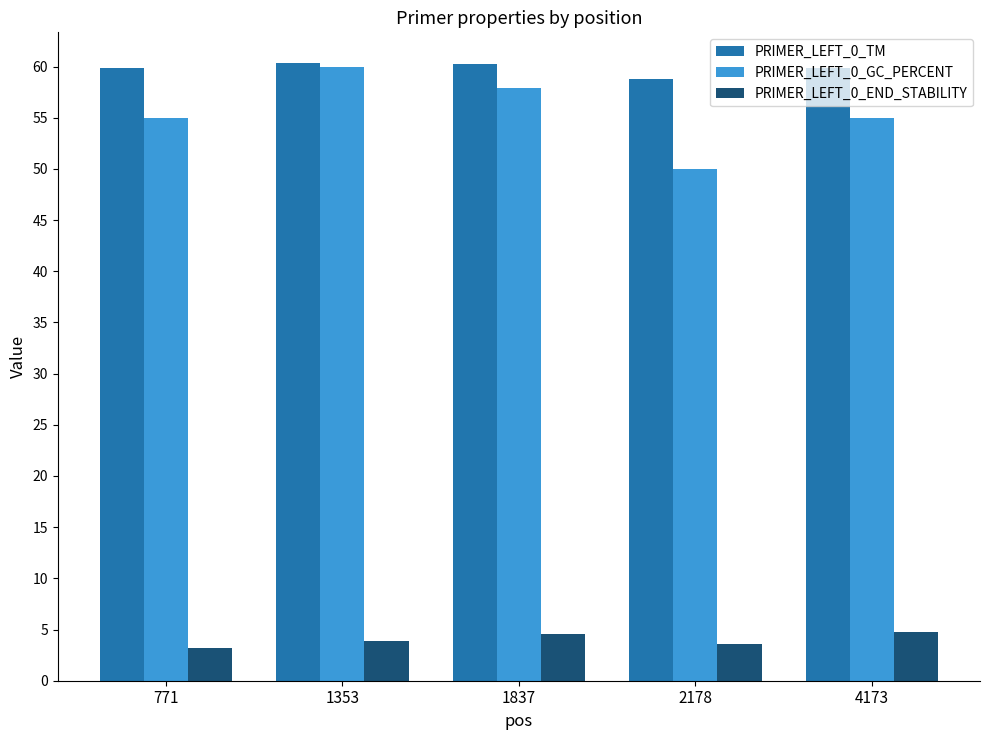

At which label does PRIMER_LEFT_0_GC_PERCENT reach its minimum?

2178